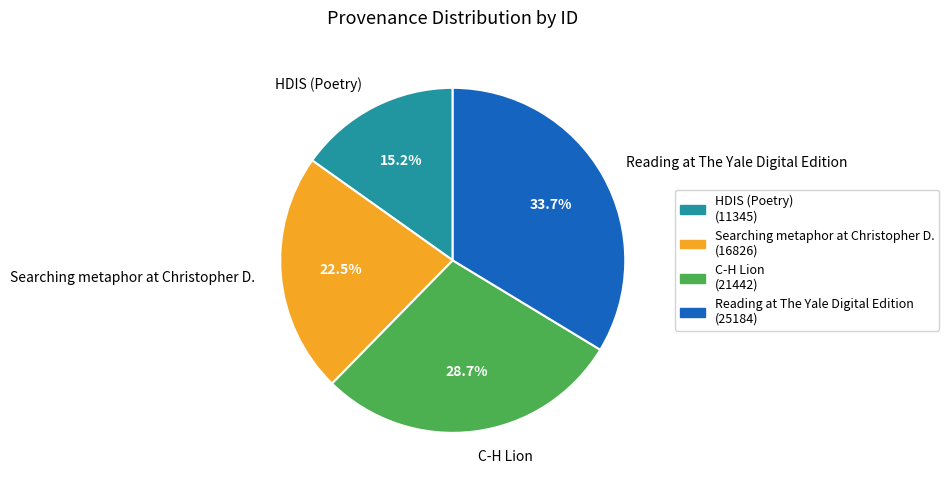

Rank the categories by value from lowest to highest.

HDIS (Poetry), Searching metaphor at Christopher D., C-H Lion, Reading at The Yale Digital Edition